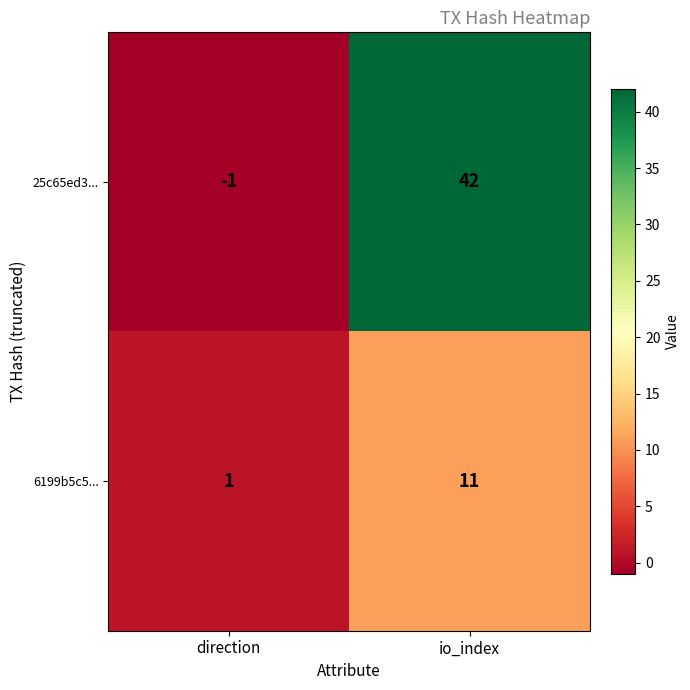

Which category has the lowest value across all series?

direction